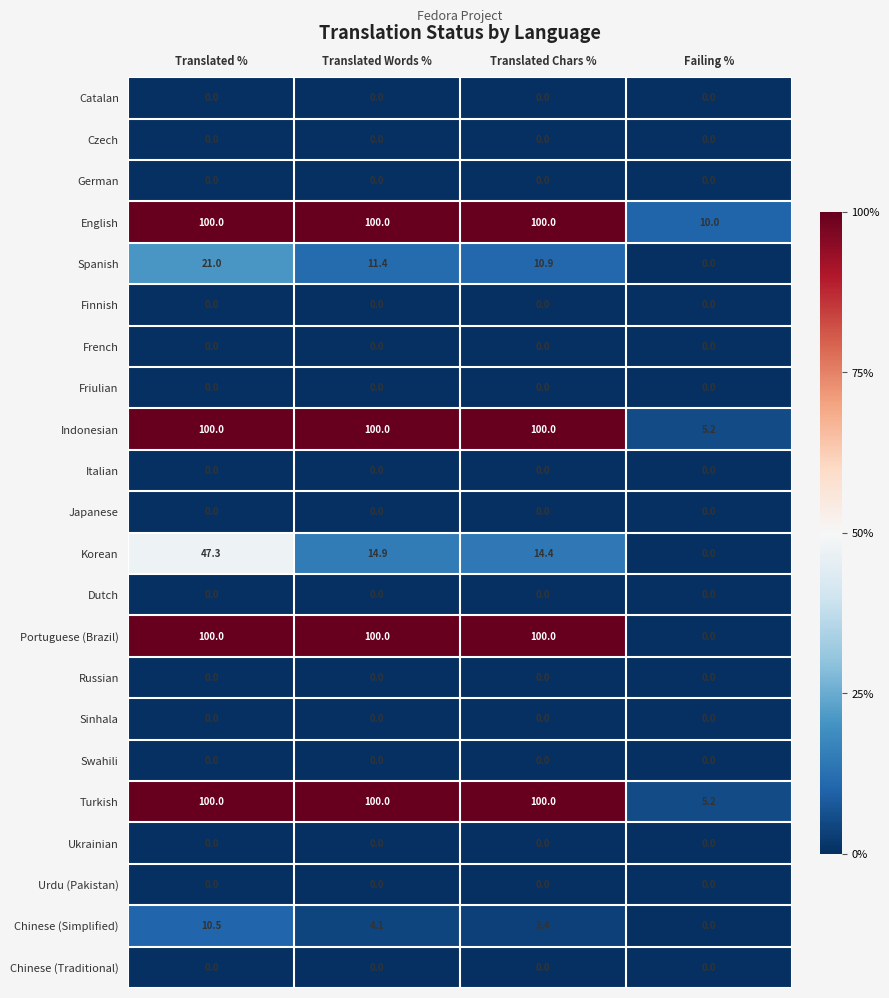

What is the total value across all series at Translated Words %?

430.4